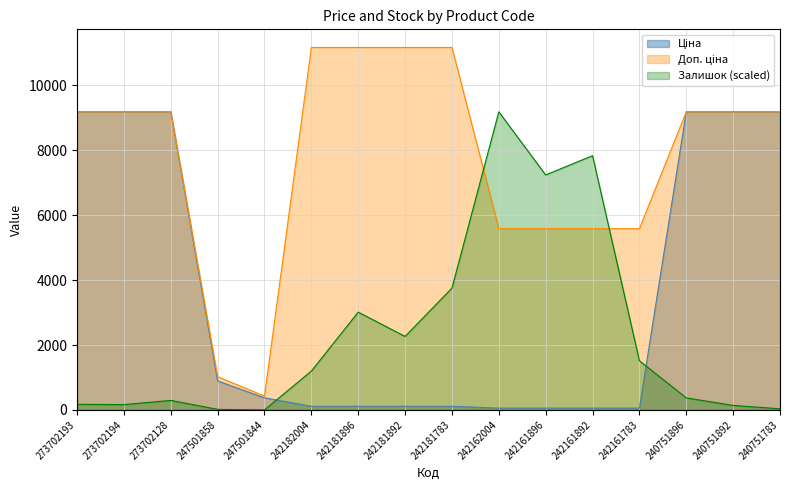

What is the label of the 5th point from the left?

247501844